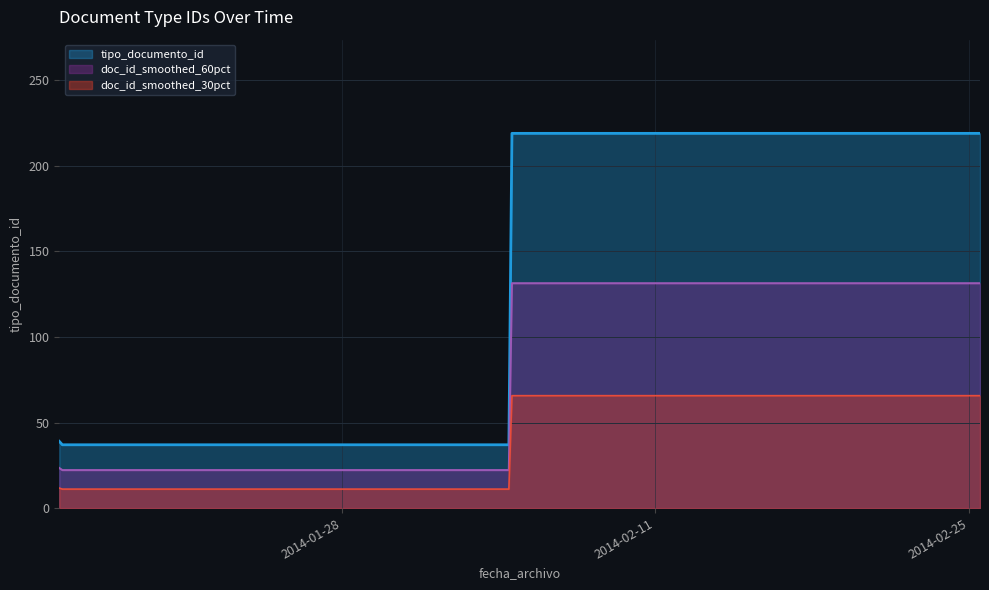

What is the difference between the values at 2014-02-04 12:03:26 and 2014-02-04 12:11:30?

182